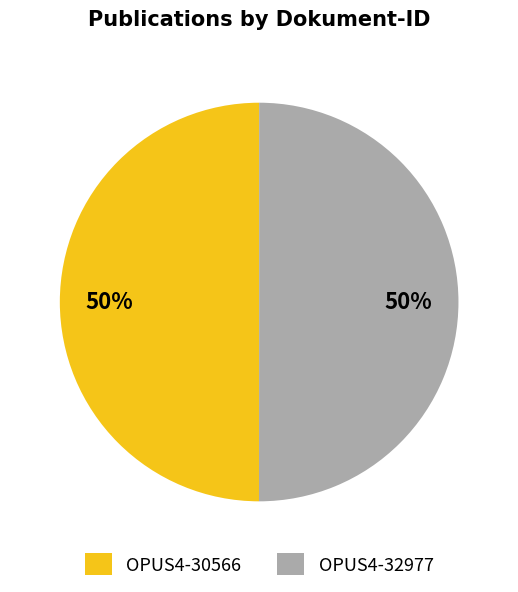

Combined, do OPUS4-32977 and OPUS4-30566 account for over 50%?

Yes